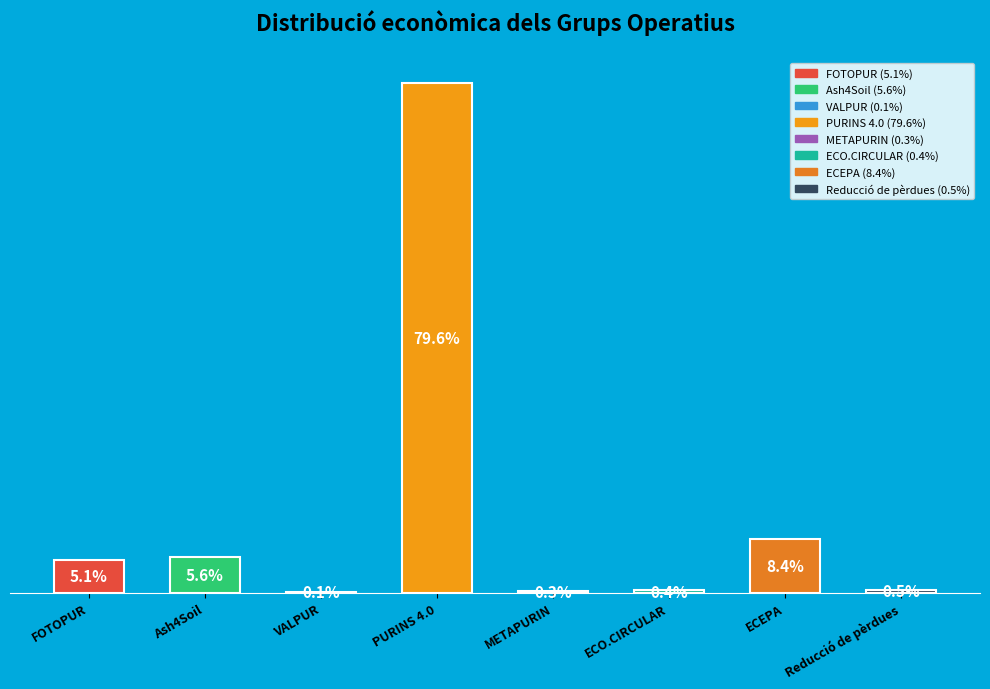

Where does the data first go above 5?

FOTOPUR